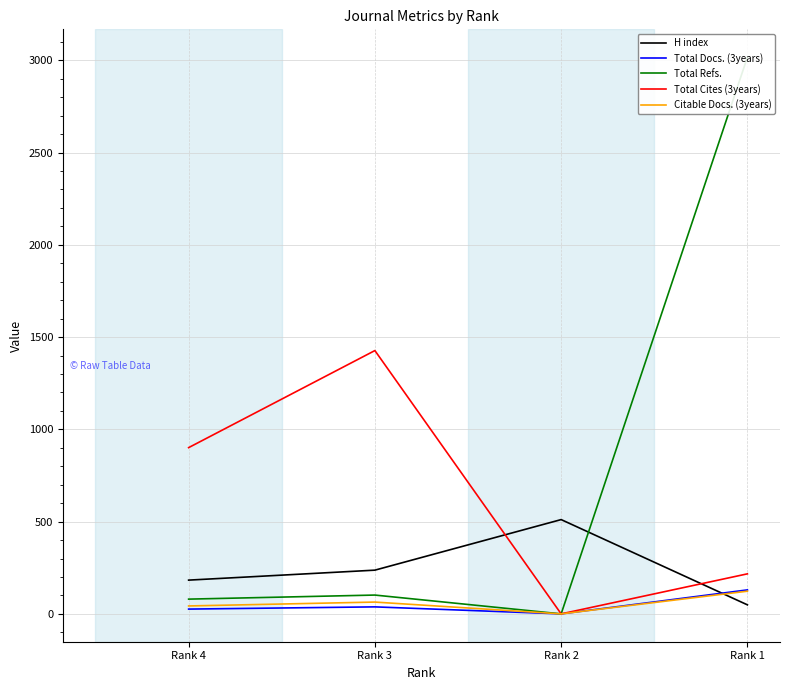

At which label does Total Docs. (3years) reach its peak?

Rank 1